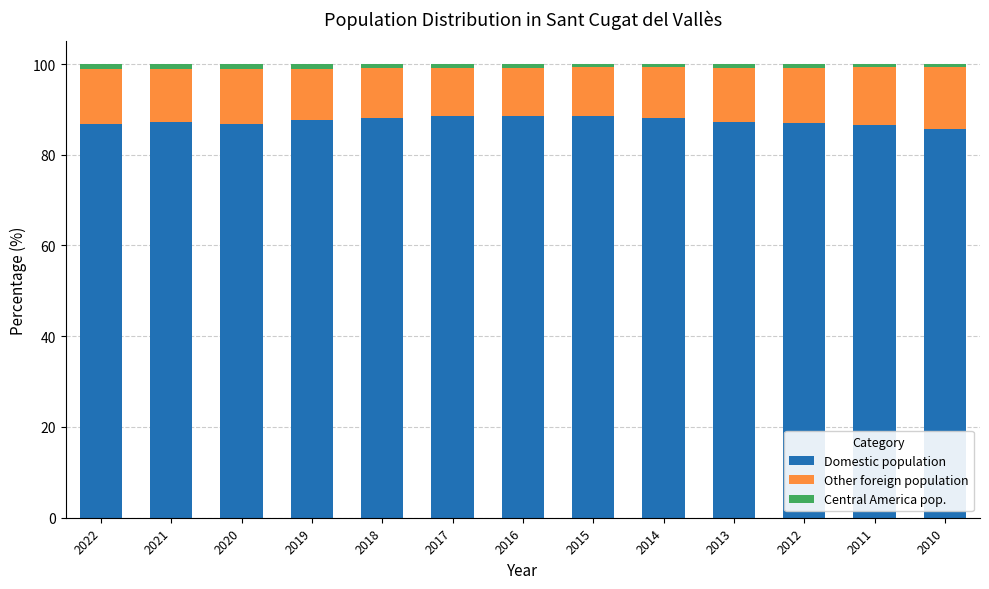

What are all the series names shown in the legend?

Domestic population, Other foreign population, Central America pop.